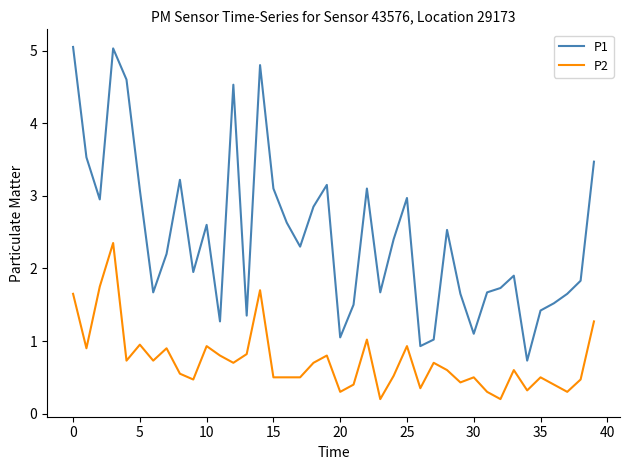

Which series has the widest spread of values?

P1